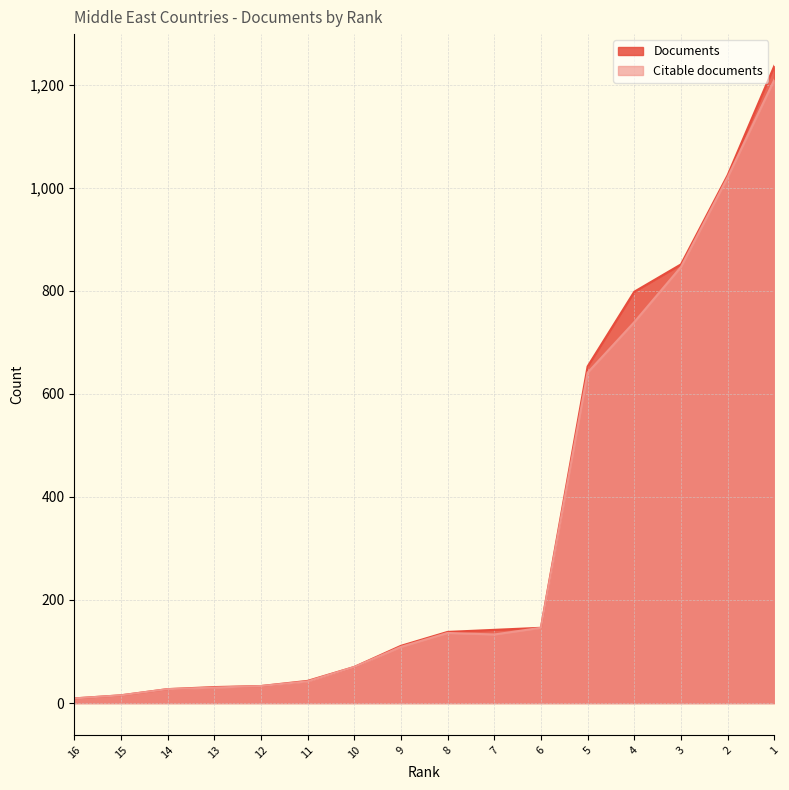

What is the difference between the Documents values at 13 and 11?

12